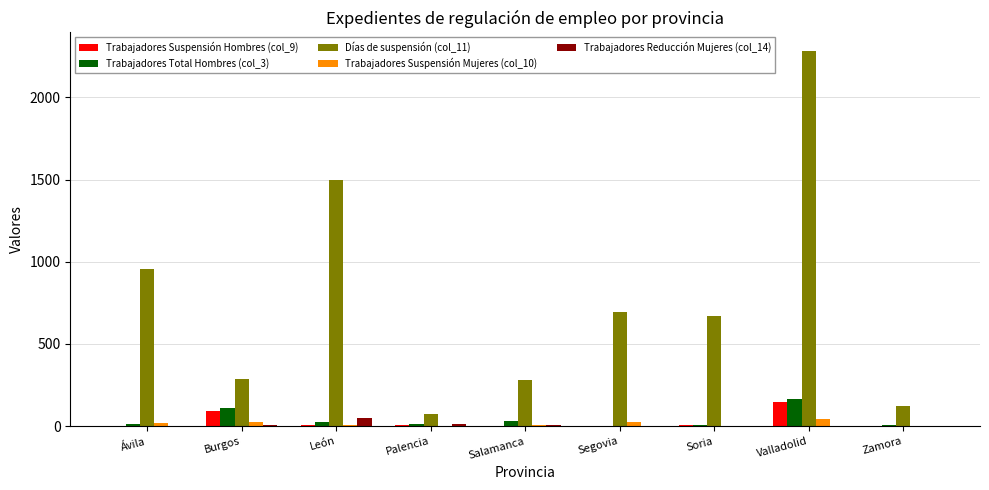

At which category is the sum across all series the highest?

Valladolid